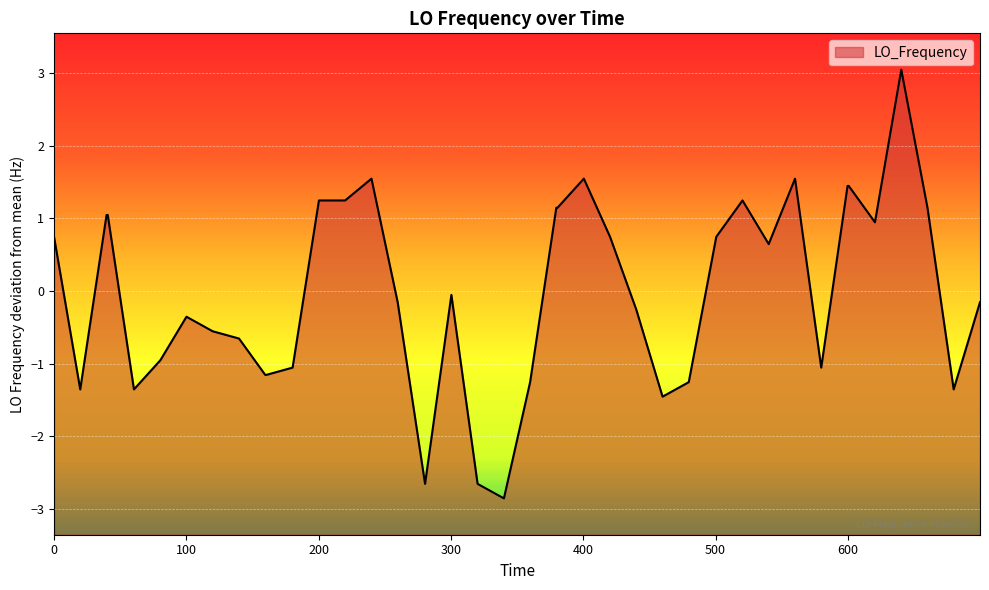

How many series are shown in this chart?

1